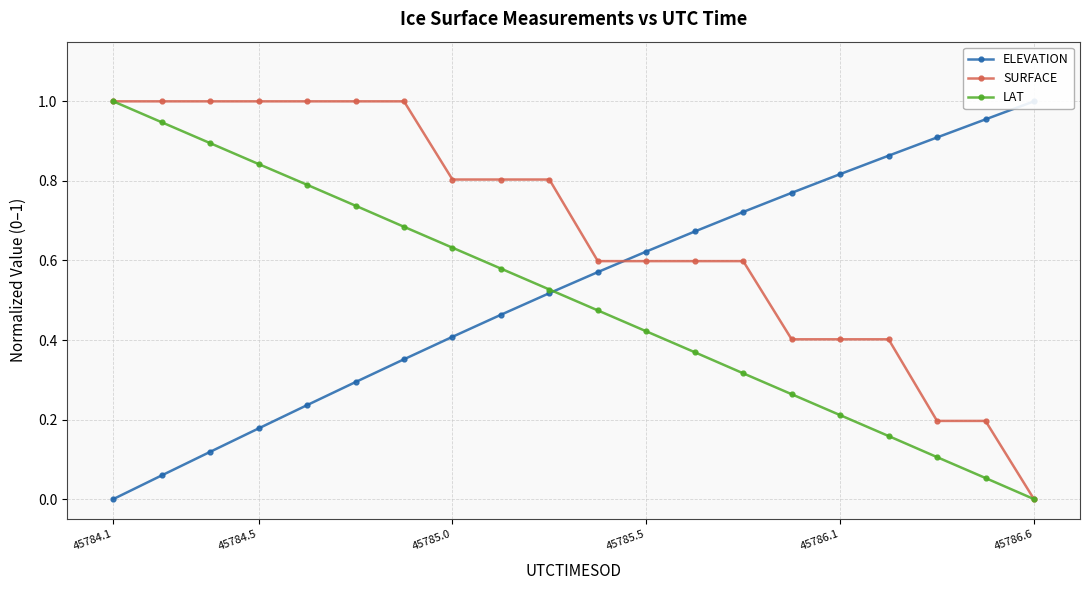

True or false: LAT has more than 1 points higher than both neighbors.

False